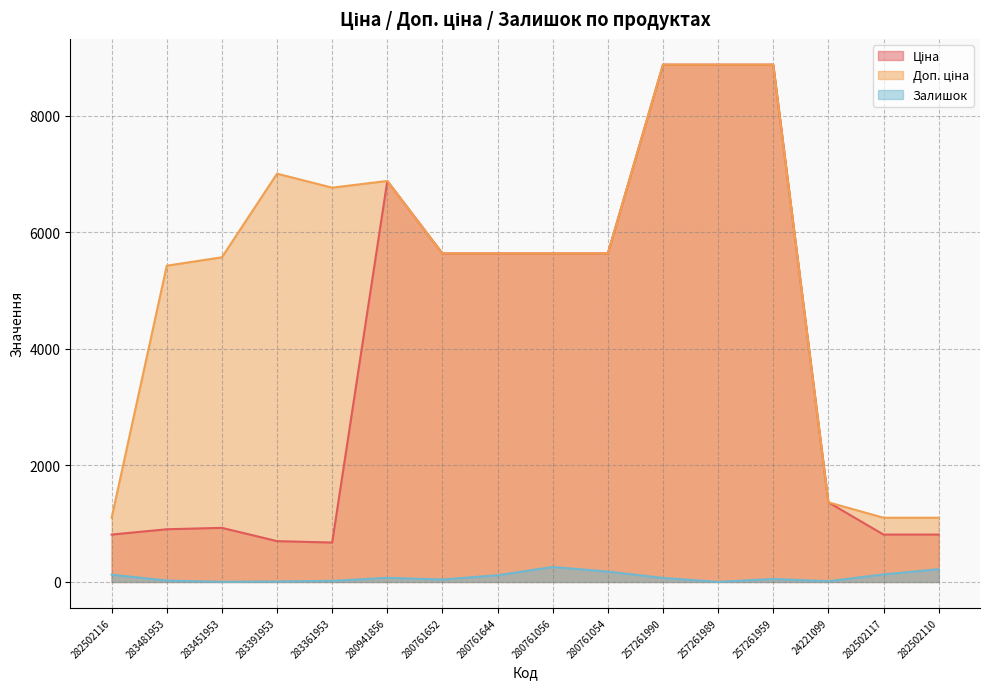

Which series has the largest total across all categories?

Доп. ціна